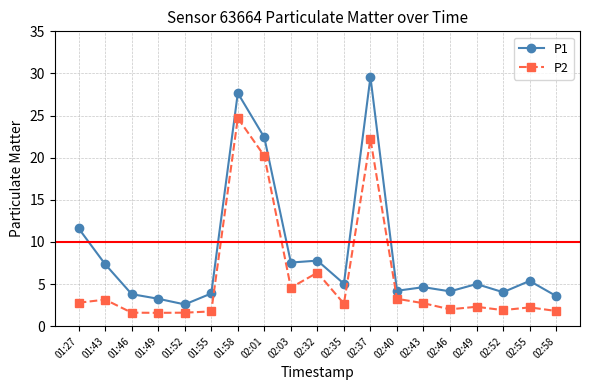

What are all the series names shown in the legend?

P1, P2